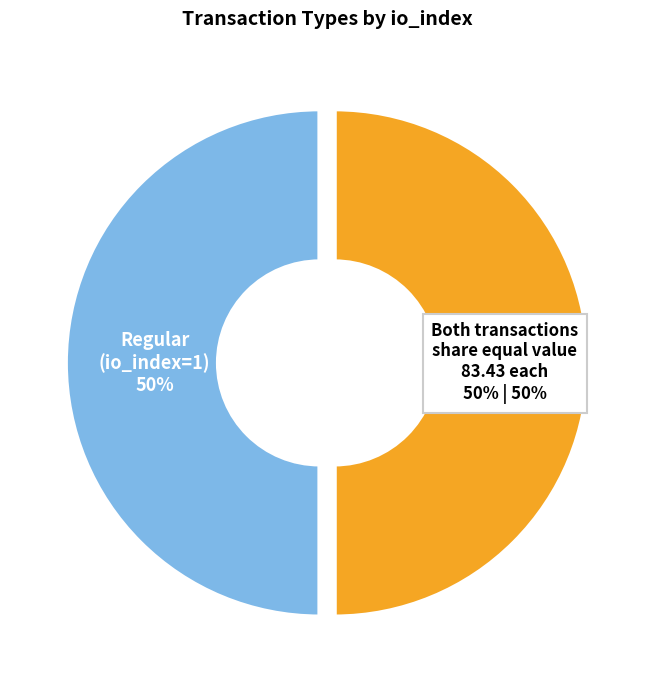

To the nearest percent, what is the average slice percentage?

50%